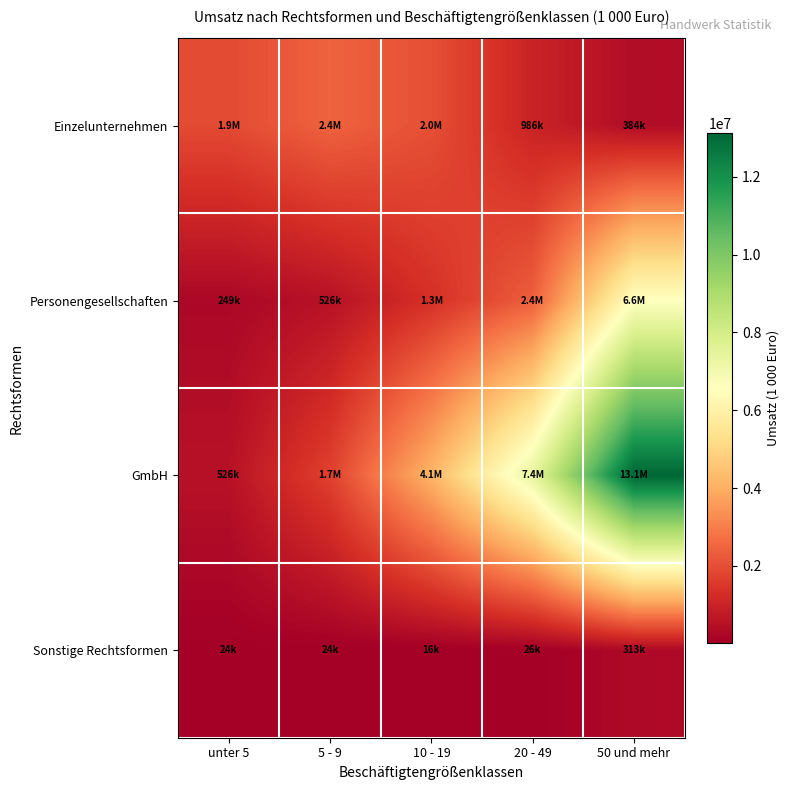

Which series has the largest total across all categories?

GmbH